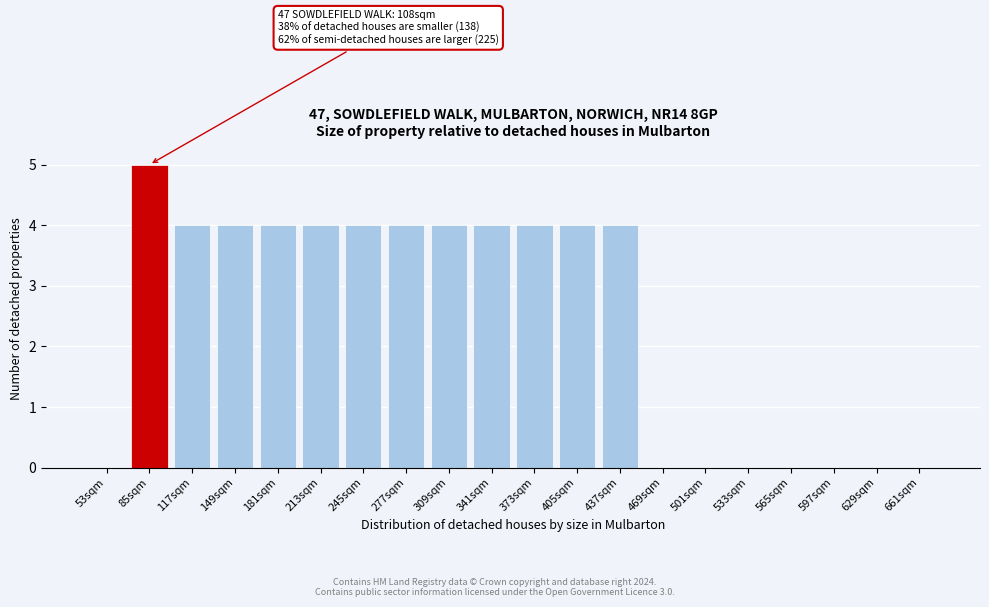

Reading right to left, extract all data points from this chart.

661sqm=0	629sqm=0	597sqm=0	565sqm=0	533sqm=0	501sqm=0	469sqm=0	437sqm=4	405sqm=4	373sqm=4	341sqm=4	309sqm=4	277sqm=4	245sqm=4	213sqm=4	181sqm=4	149sqm=4	117sqm=4	85sqm=5	53sqm=0